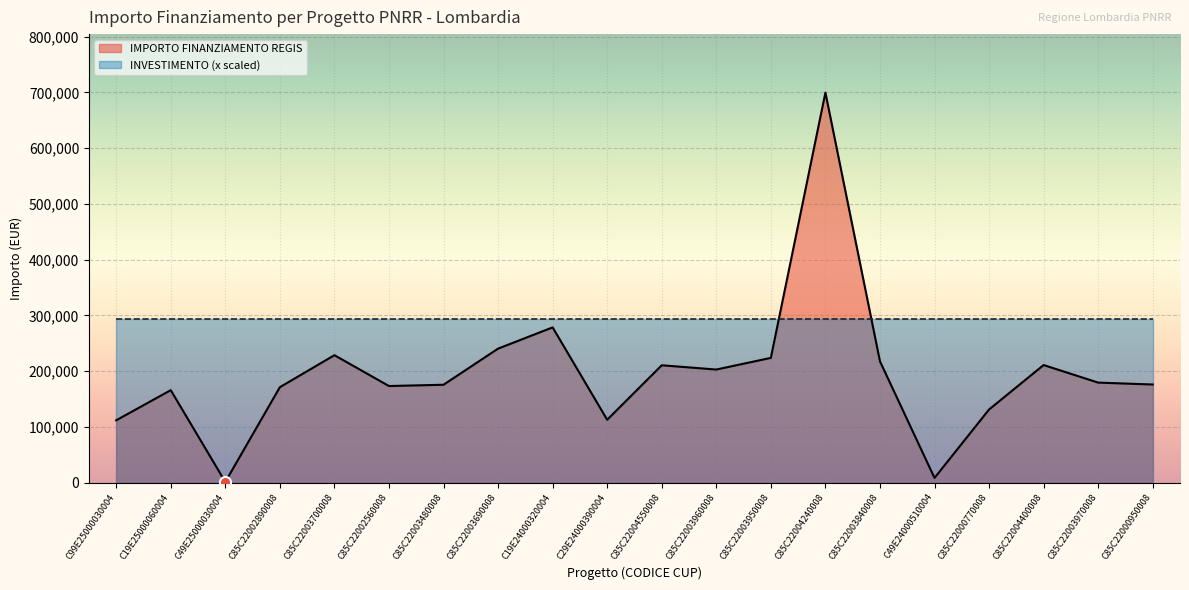

Which has a higher value, C85C22003700008 or C85C22003960008?

C85C22003700008